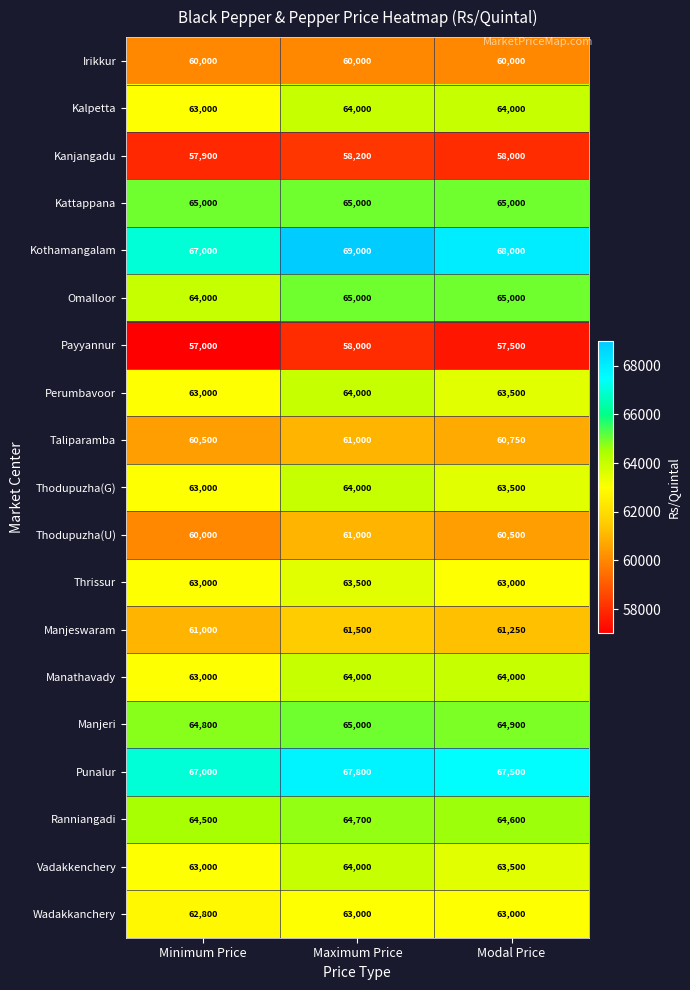

What is the average value of the Kanjangadu series?

58033